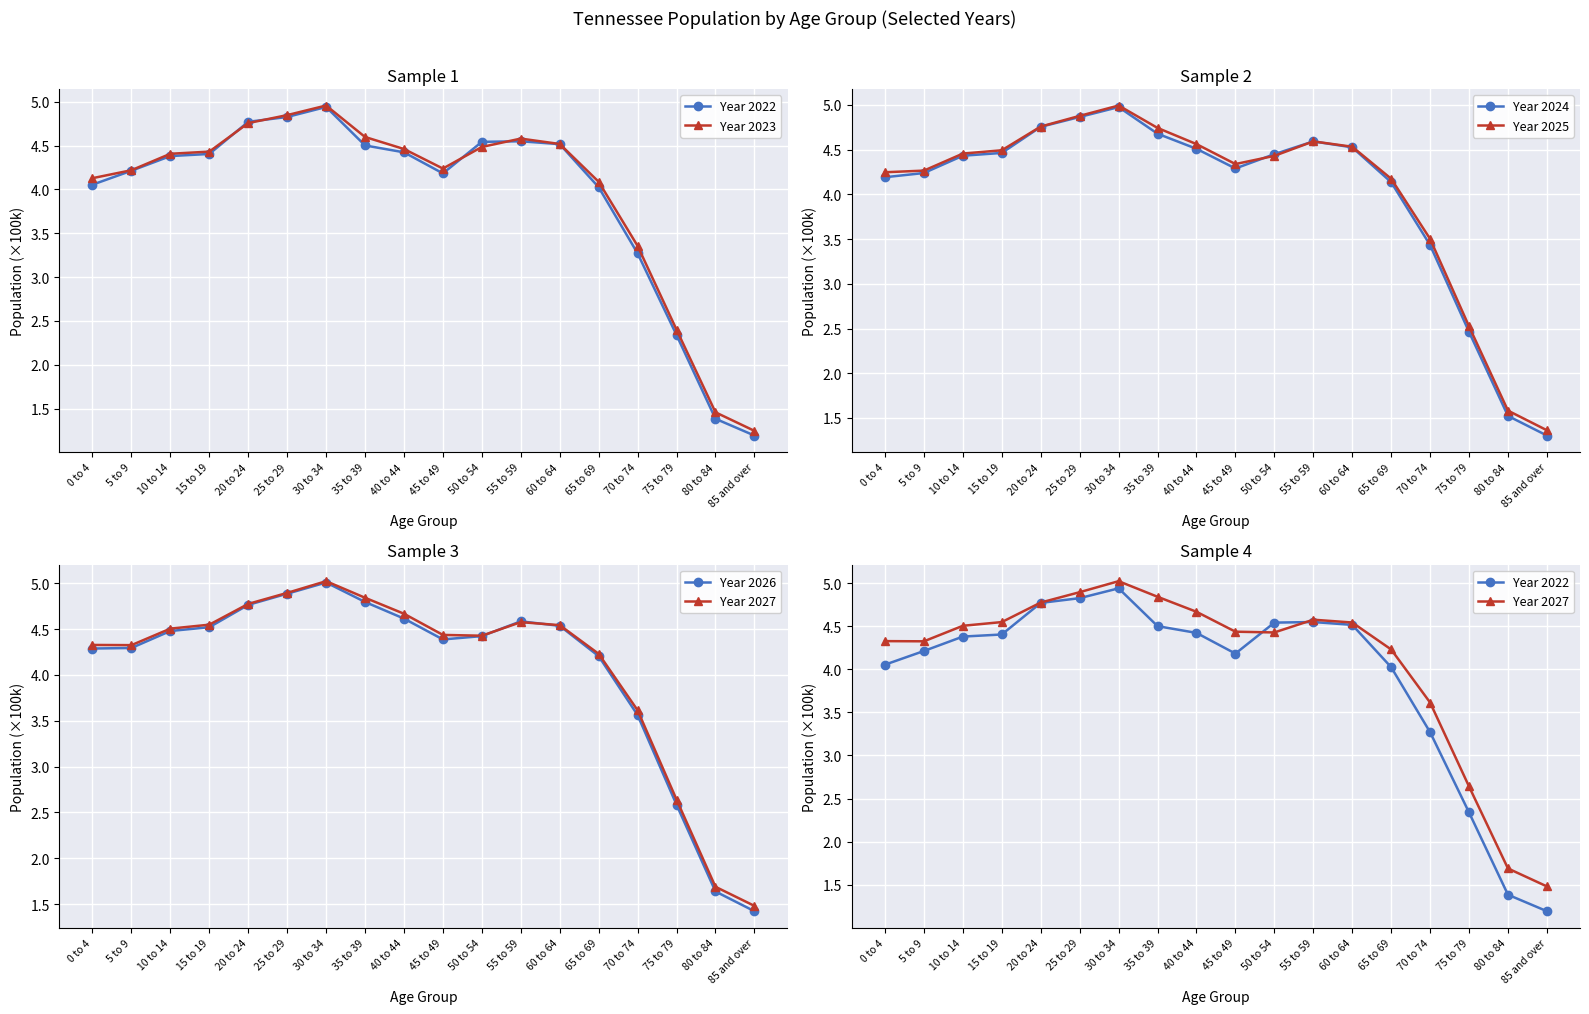

Reading left to right, what are all the values shown in this chart?

Year 2022: 4.1	4.2	4.4	4.4	4.8	4.8	4.9	4.5	4.4	4.2	4.5	4.5	4.5	4.0	3.3	2.3	1.4	1.2
Year 2023: 4.1	4.2	4.4	4.4	4.8	4.8	5.0	4.6	4.5	4.2	4.5	4.6	4.5	4.1	3.4	2.4	1.5	1.2
Year 2024: 4.2	4.2	4.4	4.5	4.8	4.9	5.0	4.7	4.5	4.3	4.4	4.6	4.5	4.1	3.4	2.5	1.5	1.3
Year 2025: 4.2	4.3	4.5	4.5	4.8	4.9	5.0	4.7	4.6	4.3	4.4	4.6	4.5	4.2	3.5	2.5	1.6	1.4
Year 2026: 4.3	4.3	4.5	4.5	4.8	4.9	5.0	4.8	4.6	4.4	4.4	4.6	4.5	4.2	3.6	2.6	1.6	1.4
Year 2027: 4.3	4.3	4.5	4.5	4.8	4.9	5.0	4.8	4.7	4.4	4.4	4.6	4.5	4.2	3.6	2.6	1.7	1.5